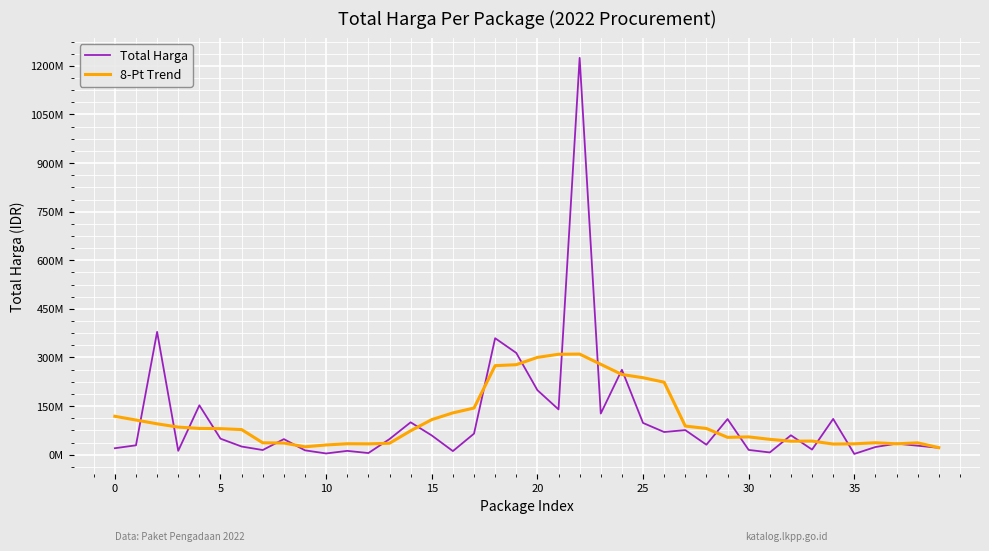

Is this an area chart (filled region under the line)?

No